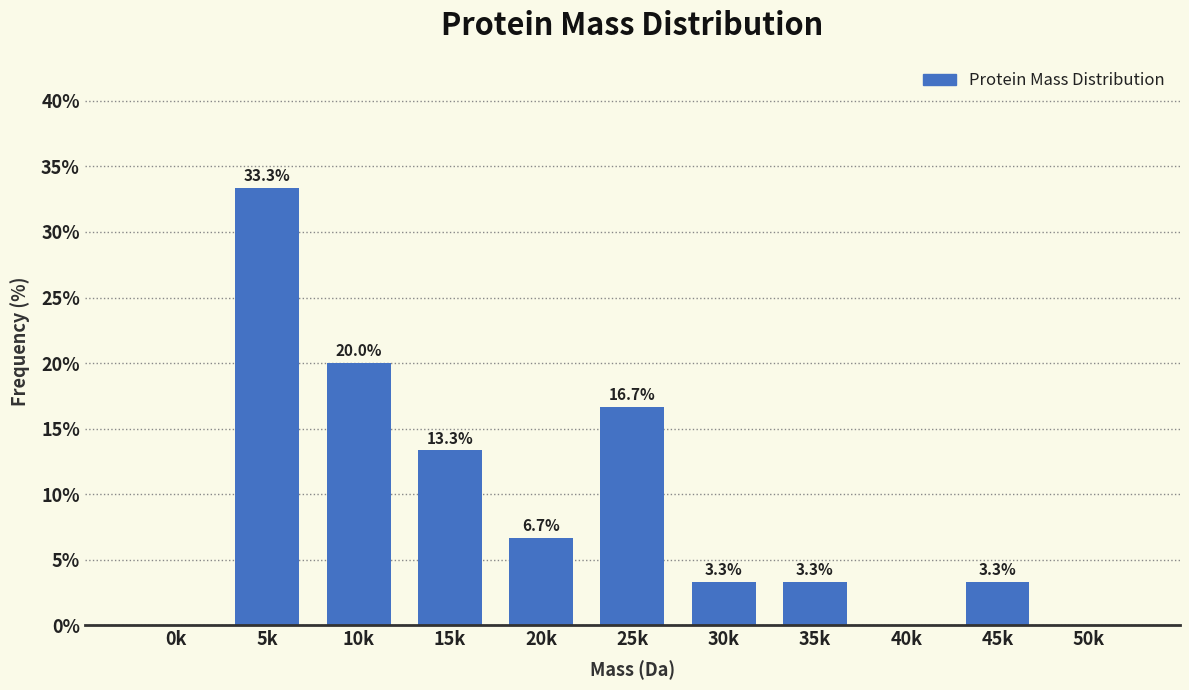

Reading right to left, list all the values displayed in this chart.

50k=0.0	45k=3.3	40k=0.0	35k=3.3	30k=3.3	25k=16.7	20k=6.7	15k=13.3	10k=20.0	5k=33.3	0k=0.0